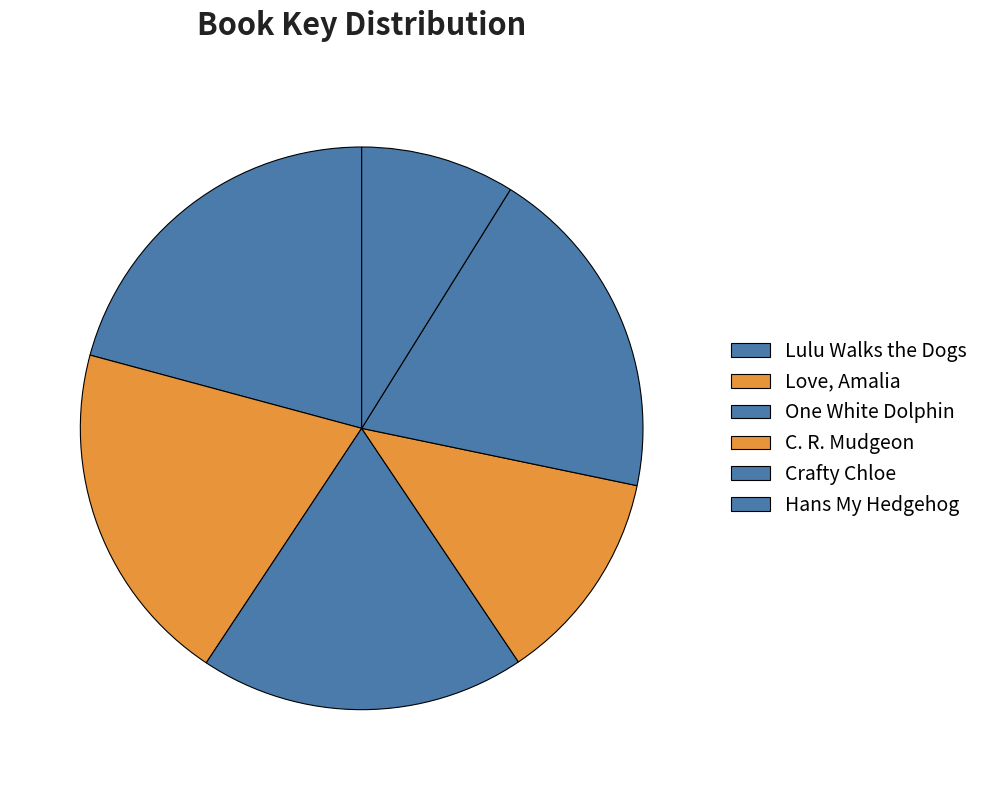

What is the largest slice in the pie chart?

Lulu Walks the Dogs